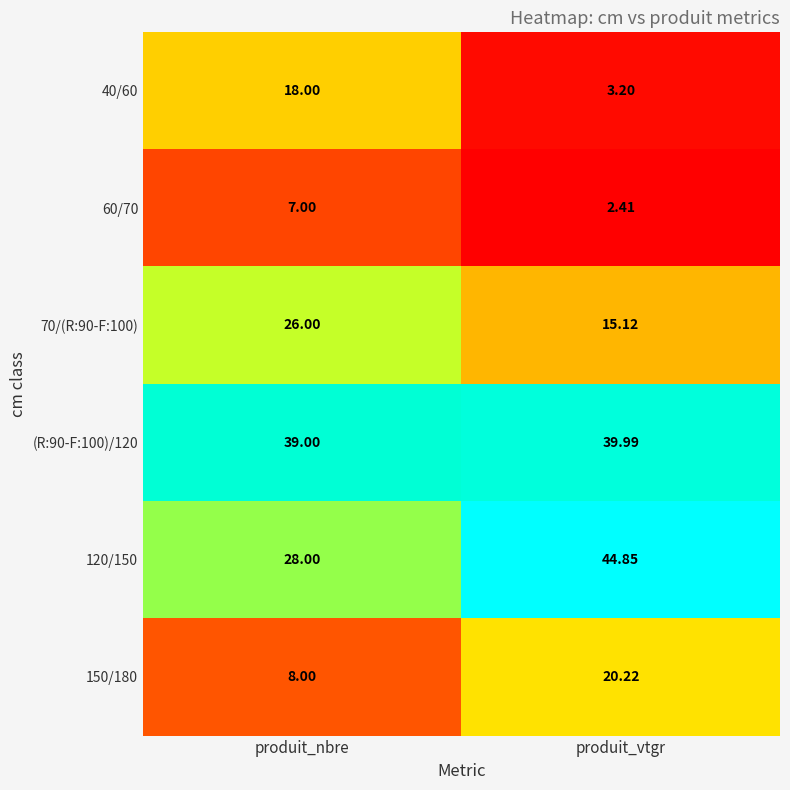

Which category has the highest value in the 60/70 series?

produit_nbre